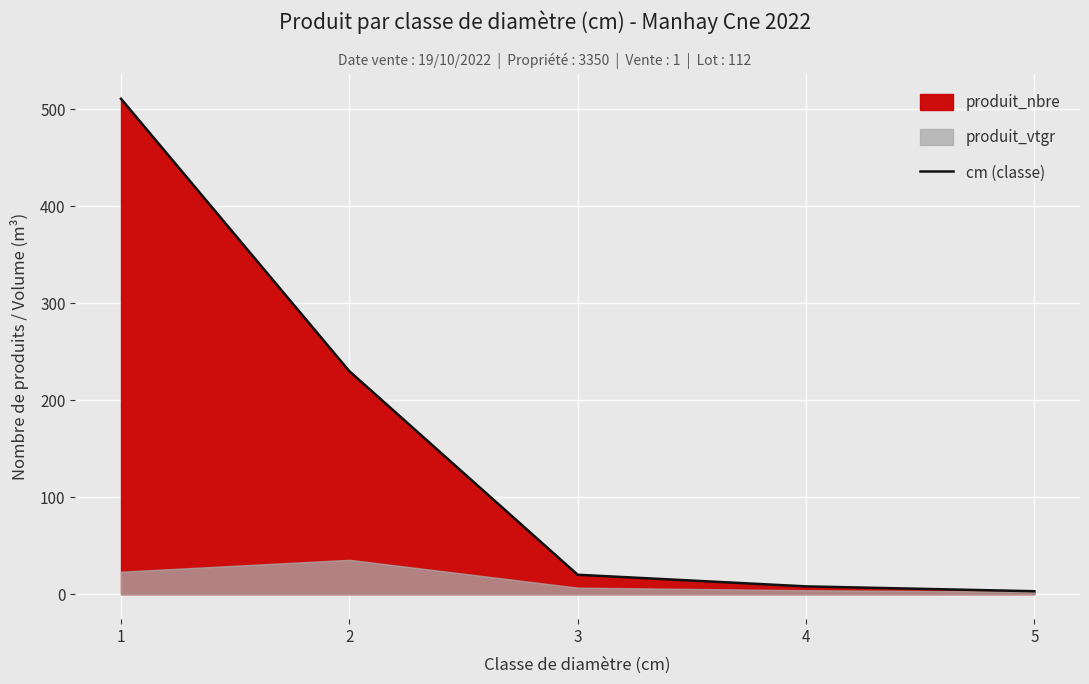

What is the change in value from 3 to 5?

-17